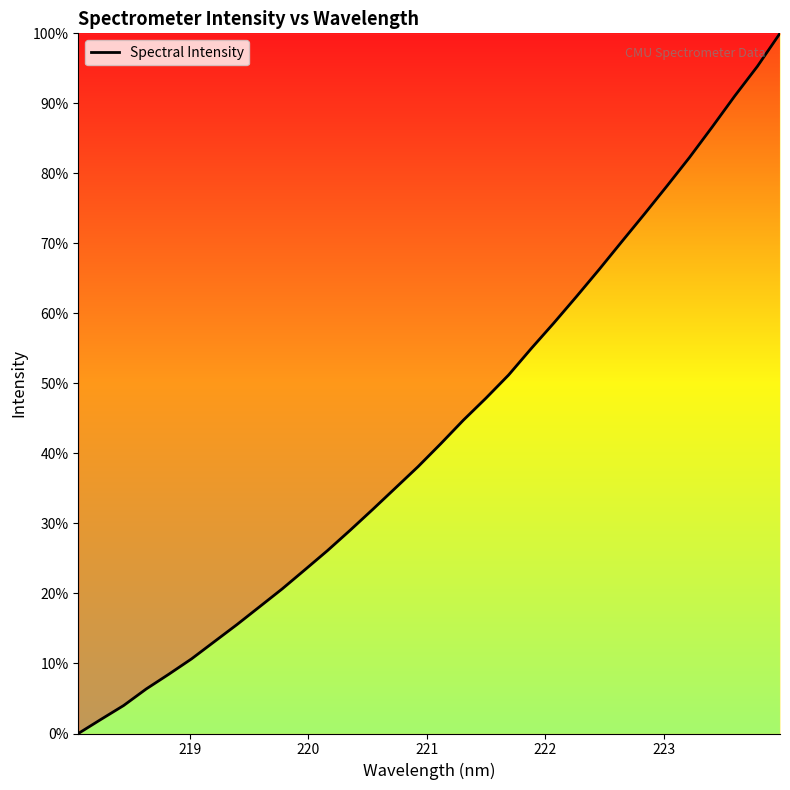

What is the greatest value displayed?

100.0